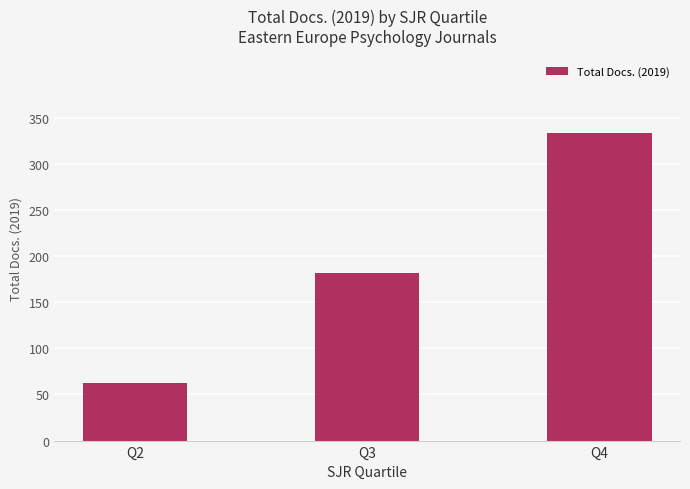

List the labels in order of value, largest first.

Q4, Q3, Q2